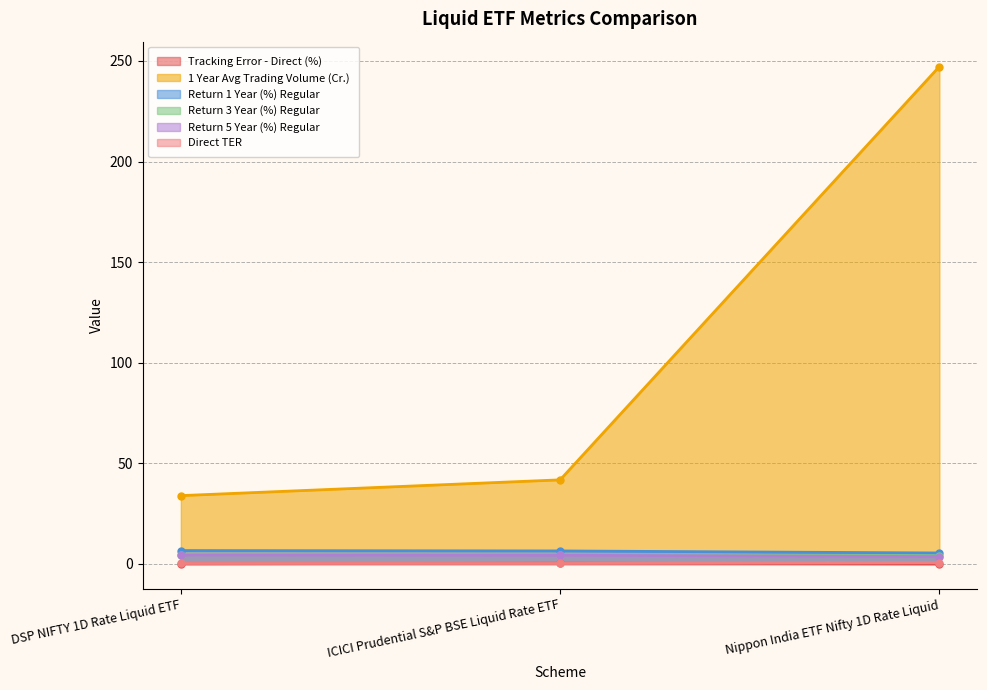

Rank the series at Nippon India ETF Nifty 1D Rate Liquid from highest to lowest value.

1 Year Avg Trading Volume (Cr.), Return 1 Year (%) Regular, Return 3 Year (%) Regular, Return 5 Year (%) Regular, Direct TER, Tracking Error - Direct (%)